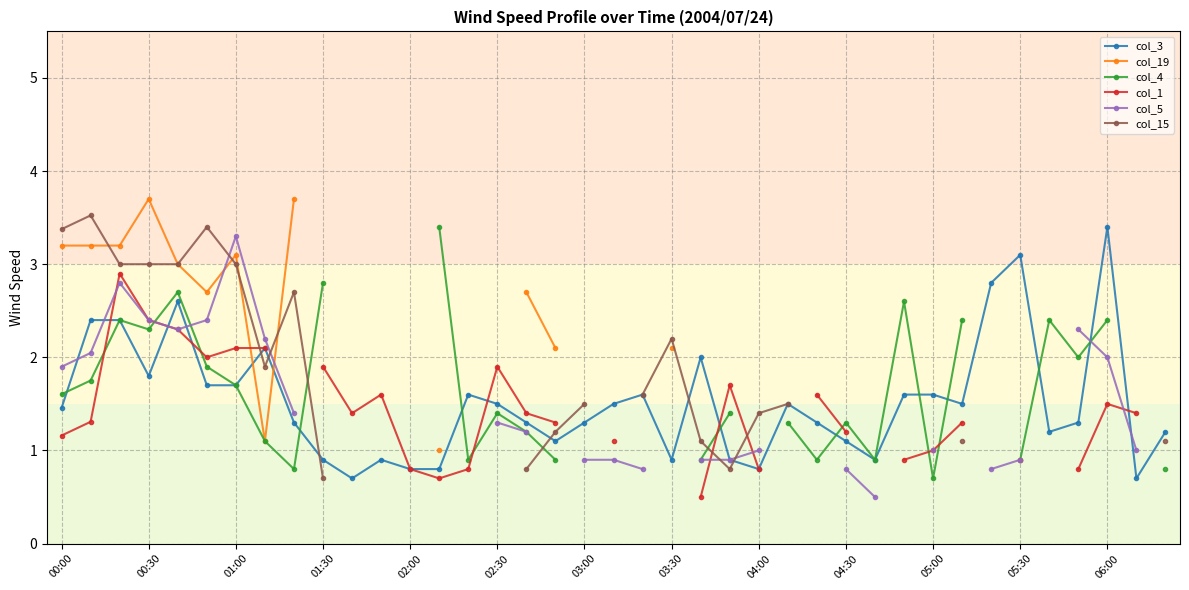

Which series has the widest spread of values?

col_15